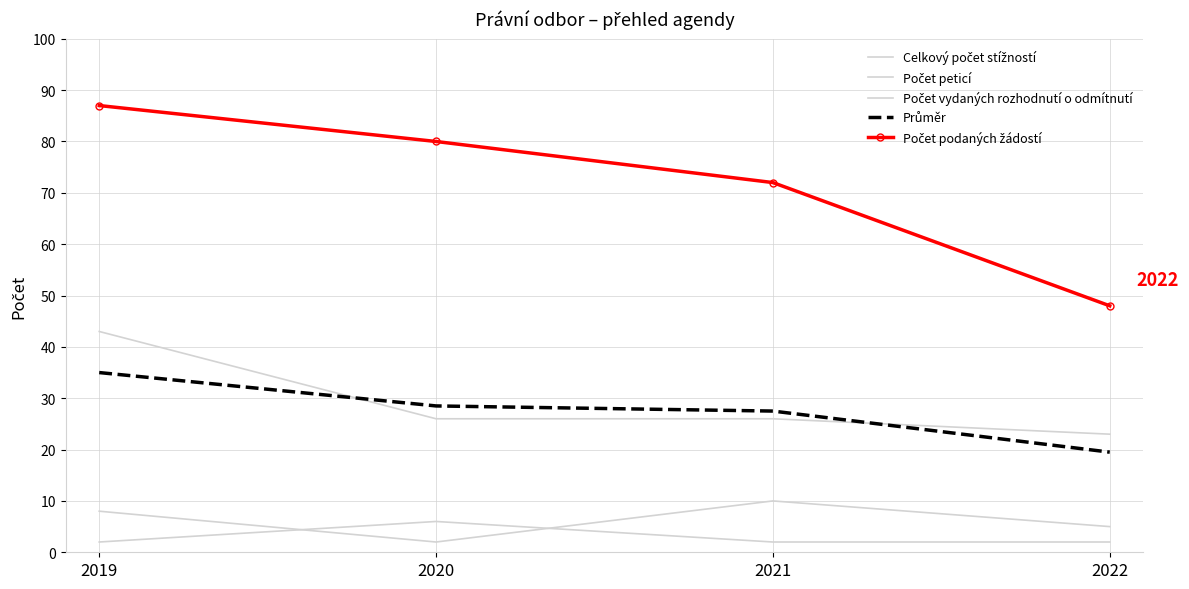

Is it true that Počet peticí equals 2.0 at 2021?

True